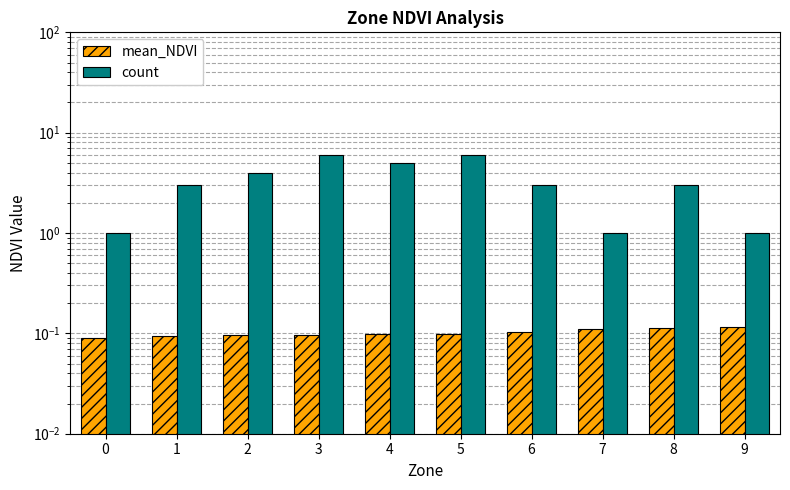

At how many categories does at least one series exceed 2?

7